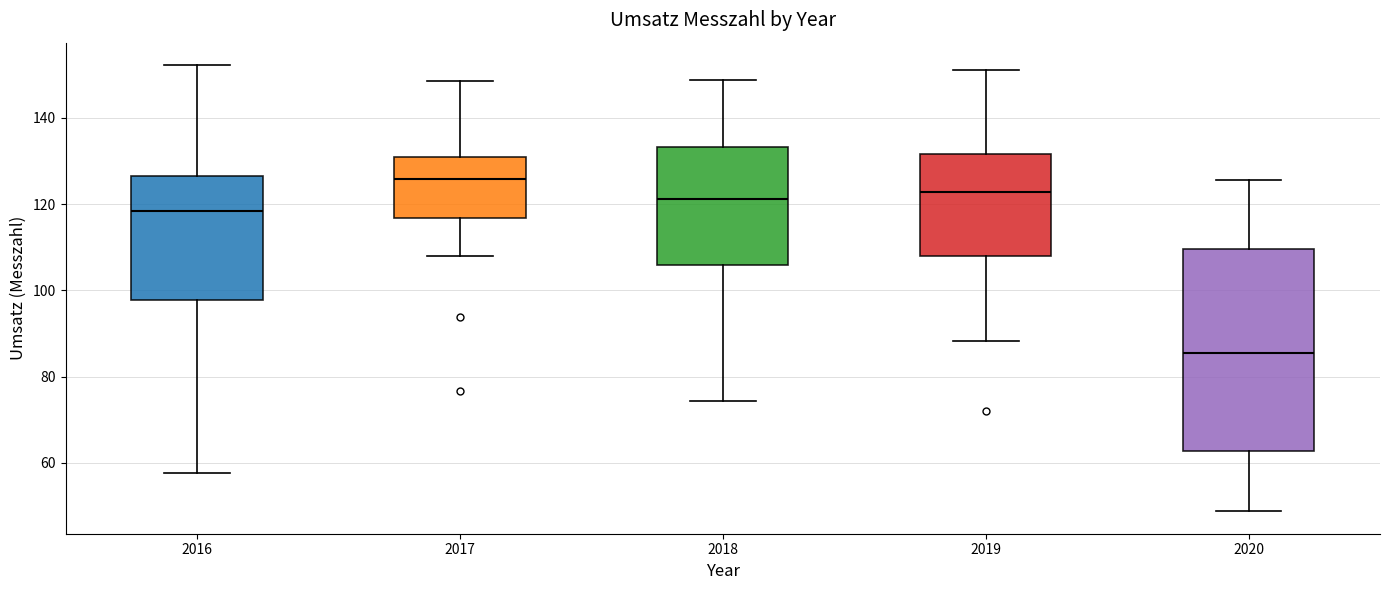

Reading left to right, read every box against the y-axis: the position of its median line, the range the box covers, and the ends of its whiskers. The values are not printed on the chart, so give them approximately, as read against the axis.

2016: median 118, box 98 to 126, whiskers 58 to 152
2017: median 126, box 116 to 130, whiskers 108 to 148
2018: median 122, box 106 to 134, whiskers 74 to 148
2019: median 122, box 108 to 132, whiskers 88 to 152
2020: median 86, box 62 to 110, whiskers 48 to 126